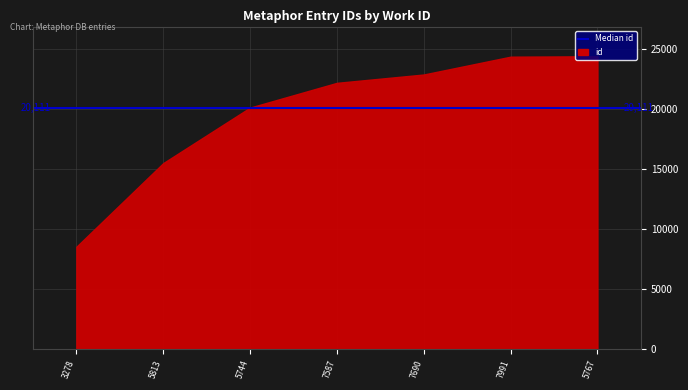

What is the average value?

19699